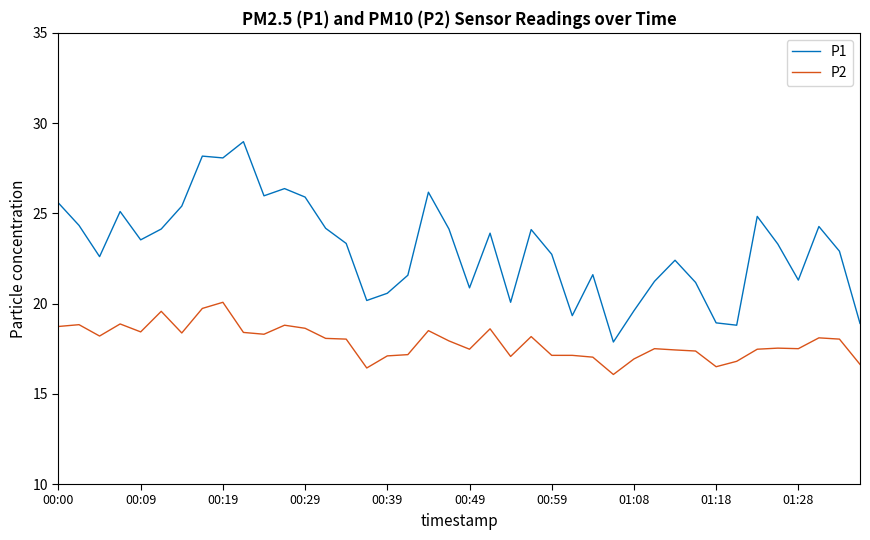

Count the number of categories in the chart.

40